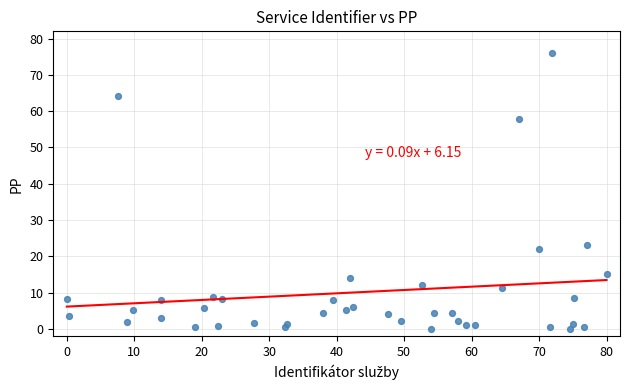

What Y value in the scatter plot is closest to 37?

23.1